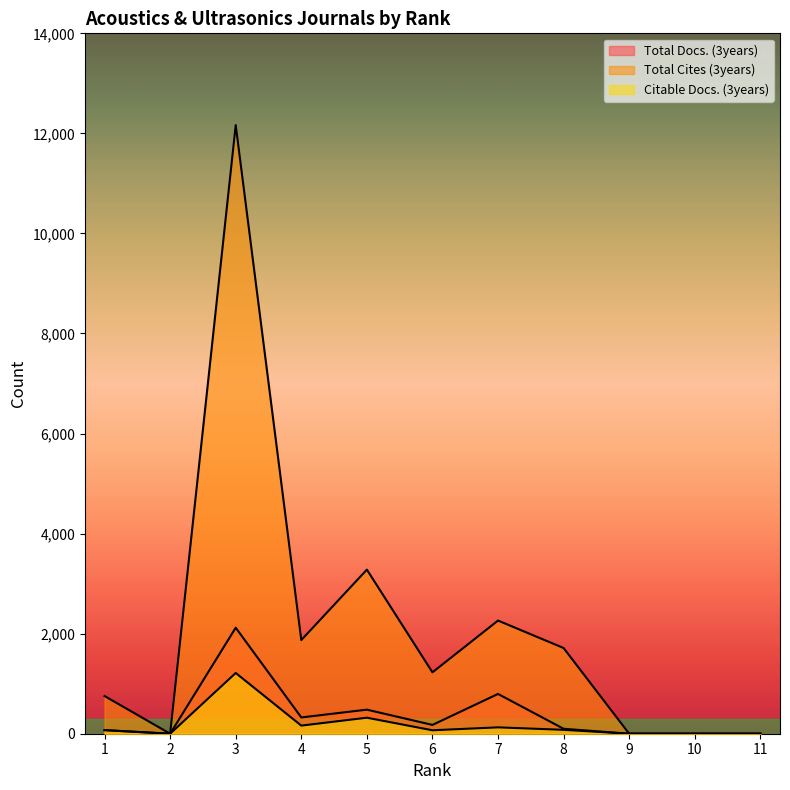

At which category is the sum across all series the highest?

3